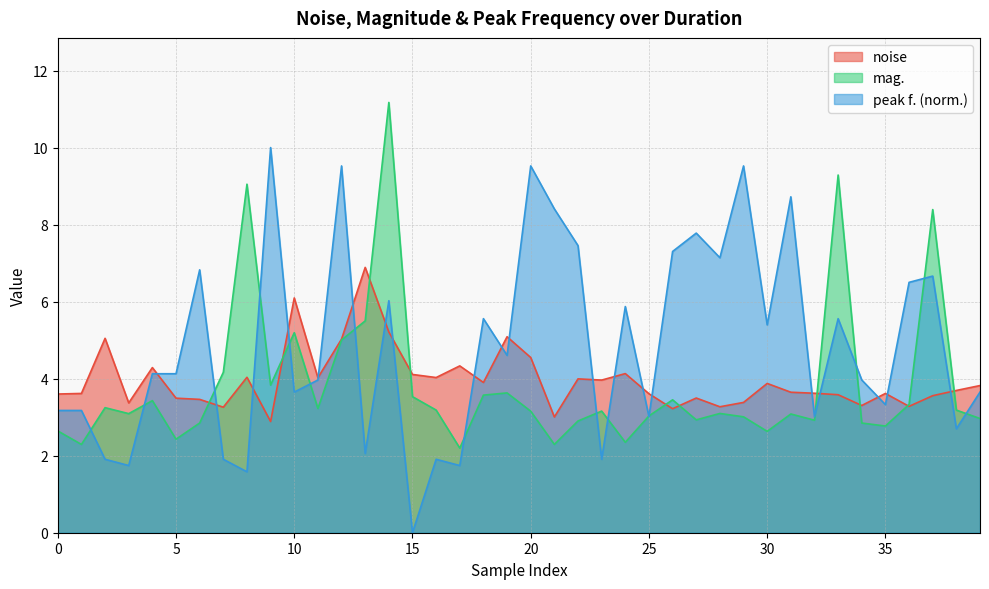

Does the chart have visible grid lines?

Yes